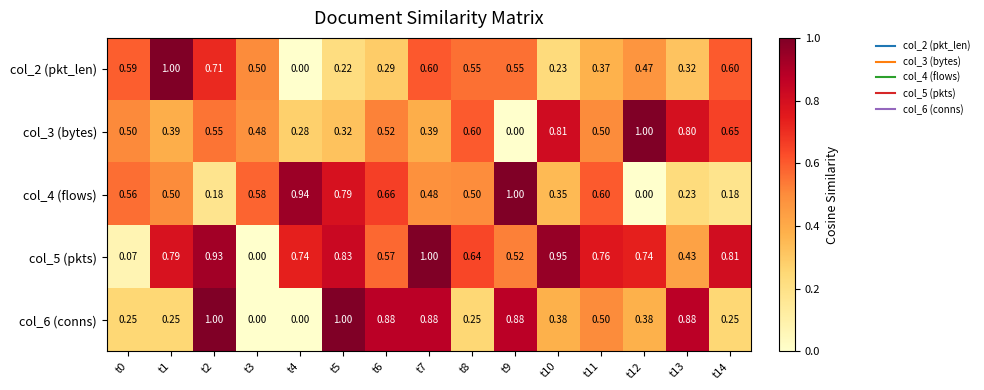

Which series has the largest total across all categories?

col_5 (pkts)